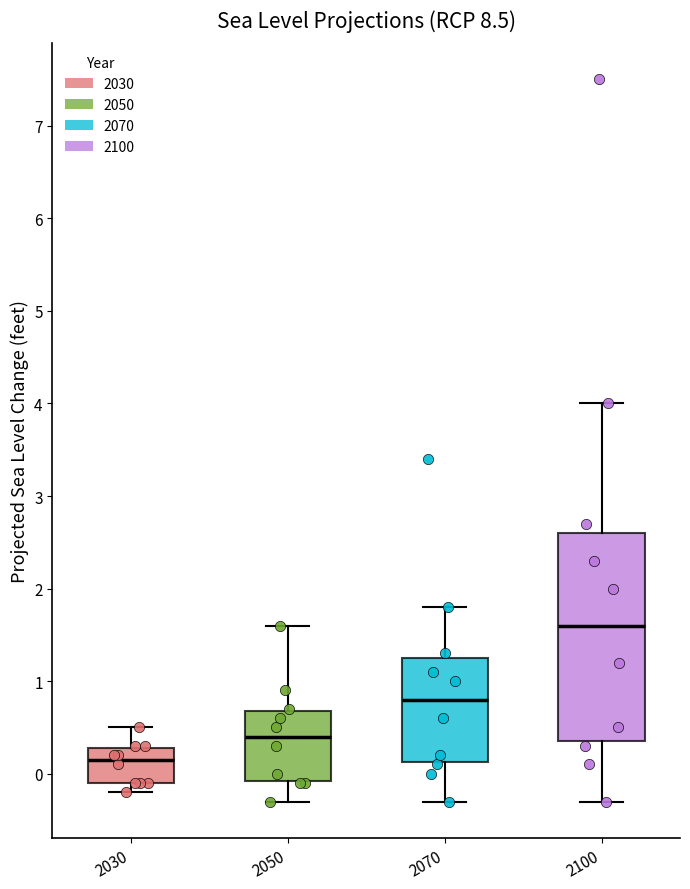

Which box has the lowest median line?

2030